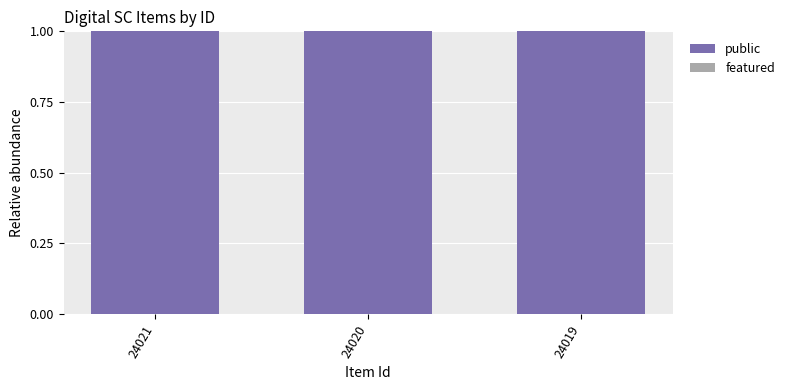

Between 24021 and 24019, which series saw the biggest shift?

public